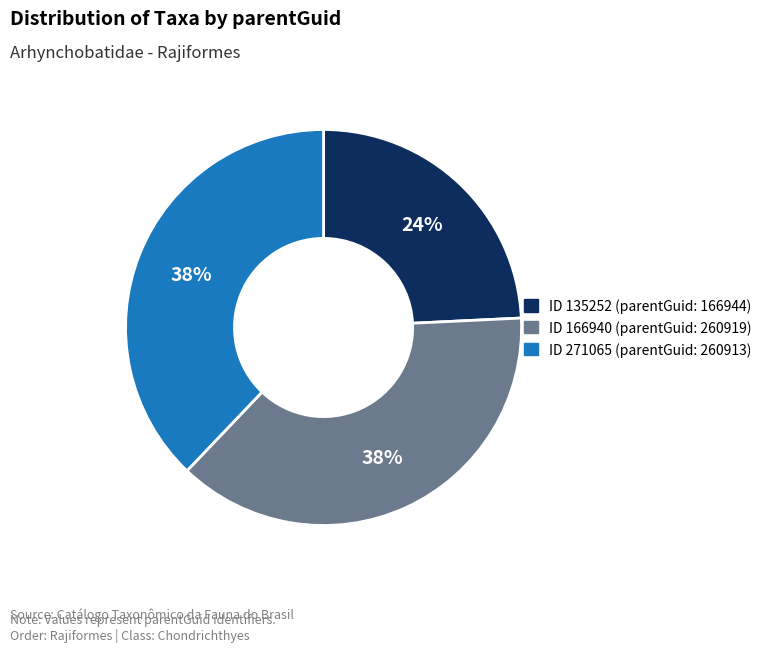

To the nearest percent, what is the difference between the largest and smallest slice percentages?

14%